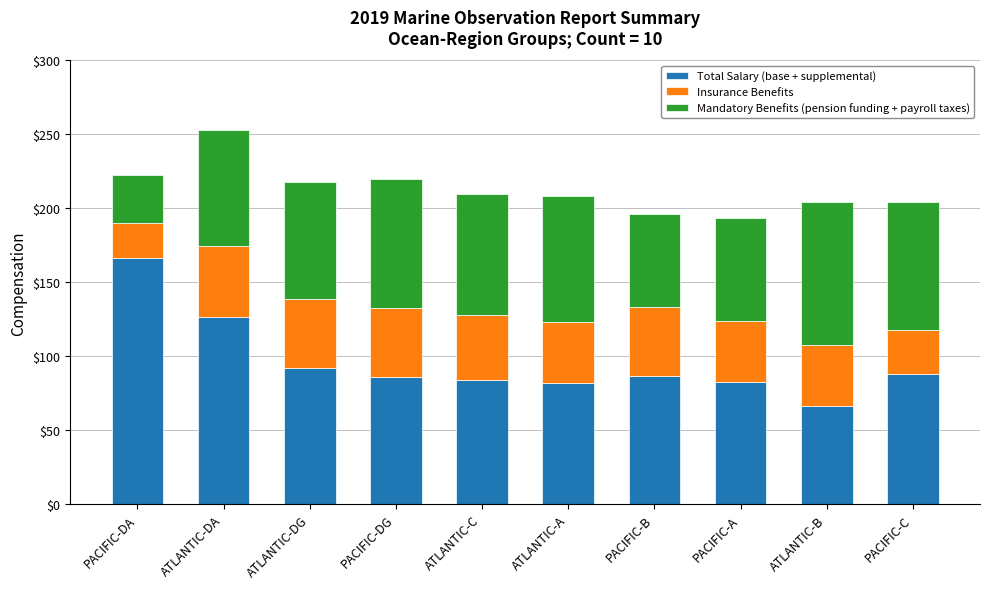

What is the highest value of the Total Salary (base + supplemental) series?

166.3